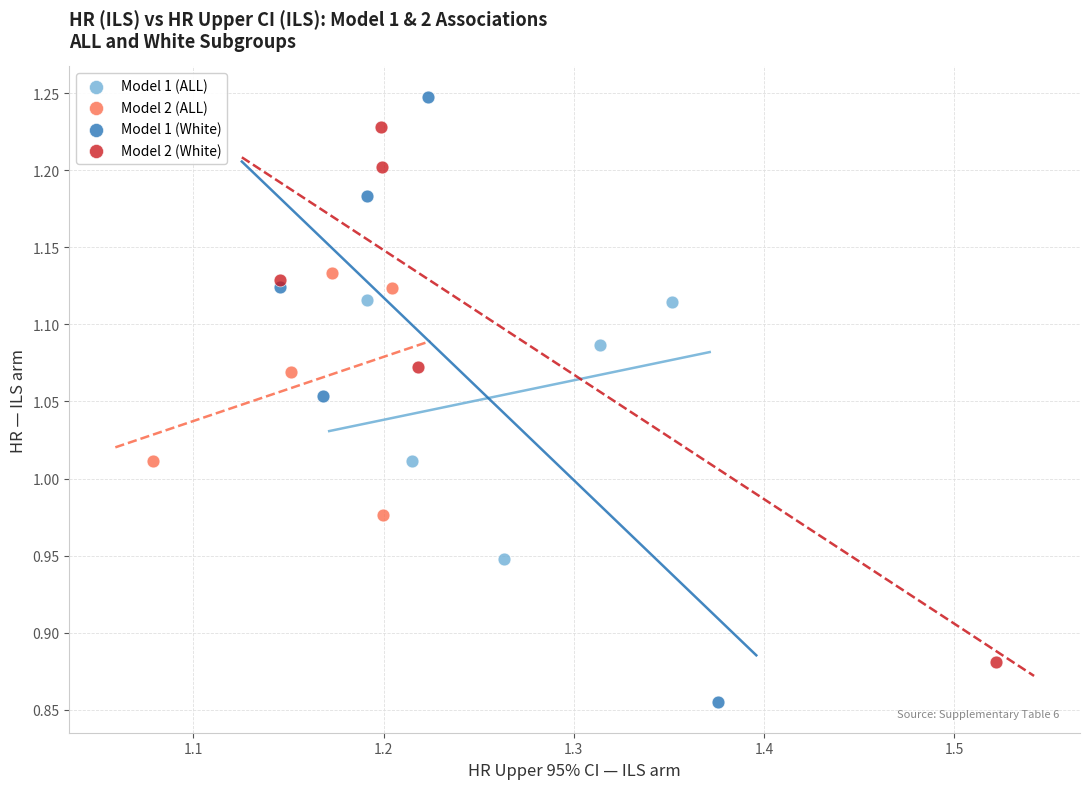

Which series has the largest Y range (max minus min)?

Model 1 (White)